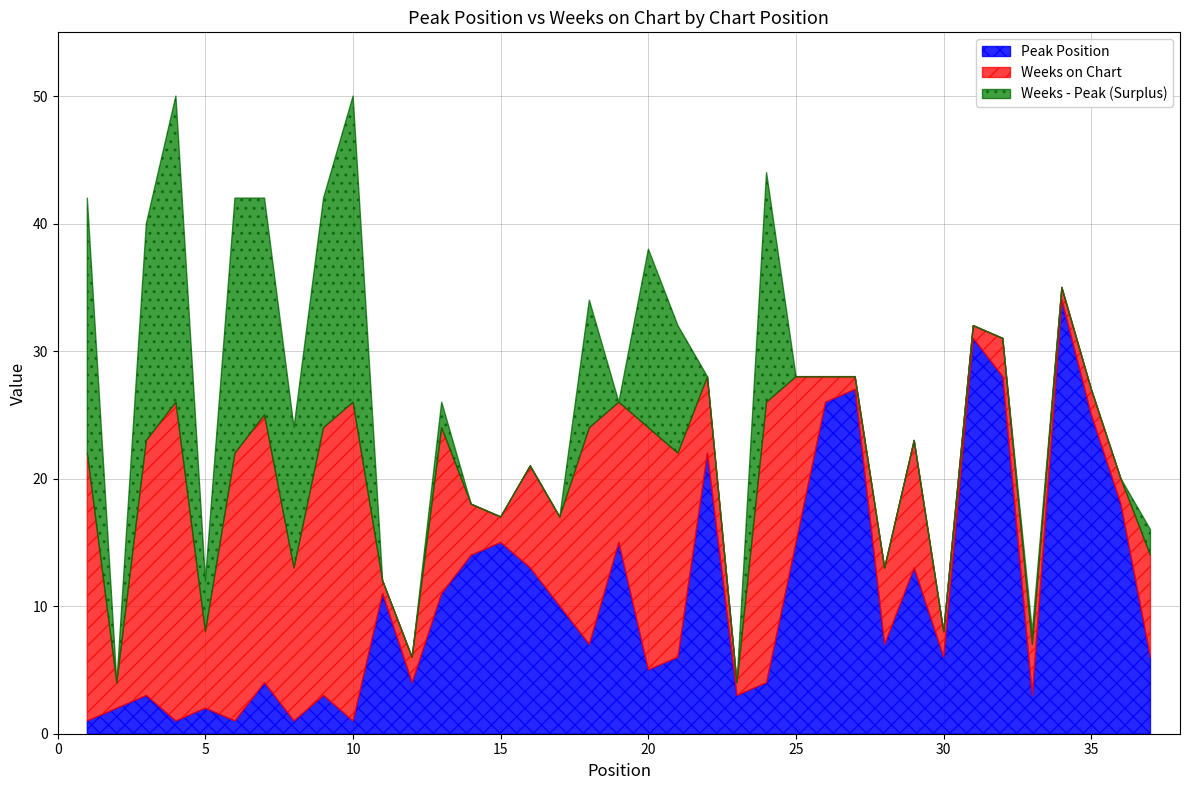

What is the total value across all series at 25?

28